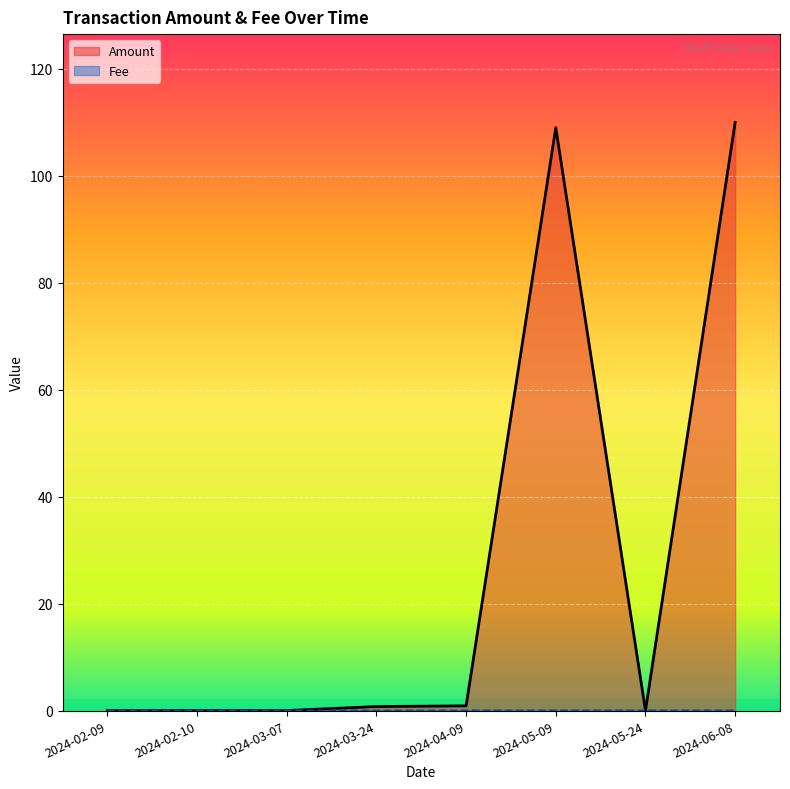

What is the label of the 1st point from the left?

2024-02-09